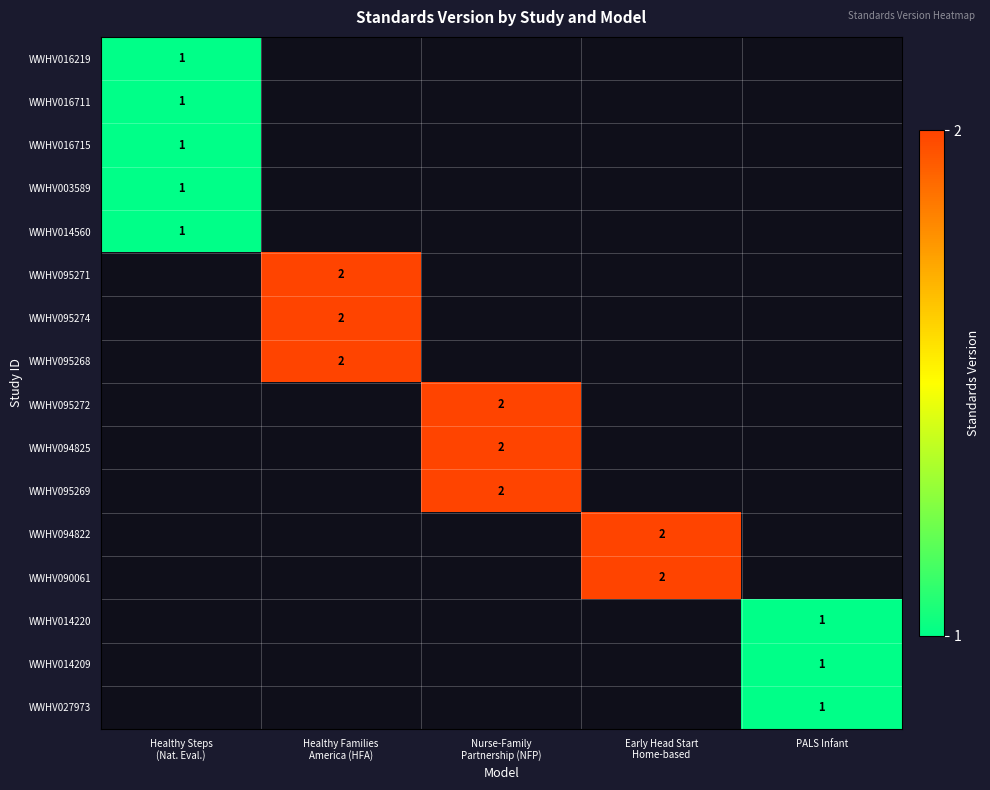

What is the smallest value displayed?

1.0